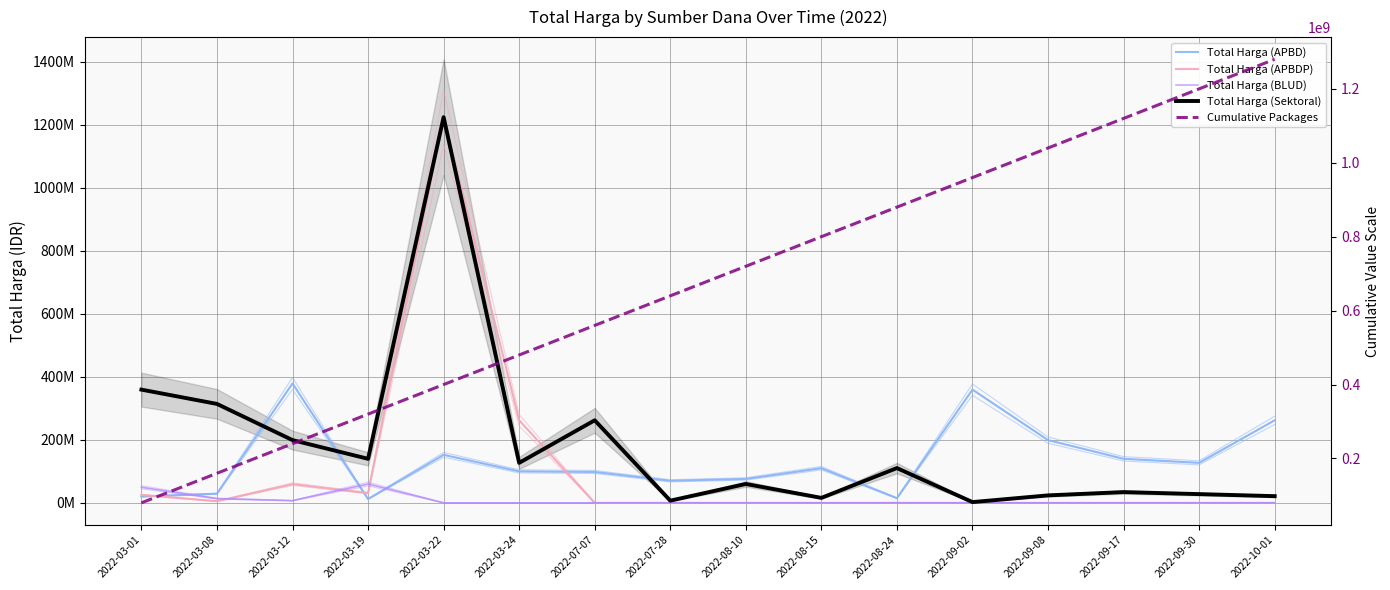

Rank the categories by Total Harga (Sektoral) value from lowest to highest.

2022-09-02, 2022-07-28, 2022-08-15, 2022-10-01, 2022-09-08, 2022-09-30, 2022-09-17, 2022-08-10, 2022-08-24, 2022-03-24, 2022-03-19, 2022-03-12, 2022-07-07, 2022-03-08, 2022-03-01, 2022-03-22